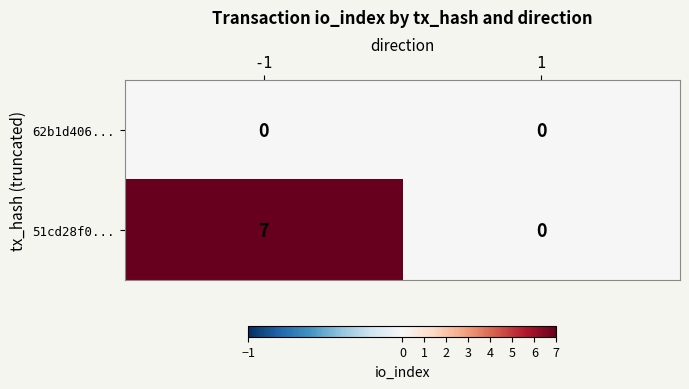

What is the highest value of the 51cd28f0... series?

7